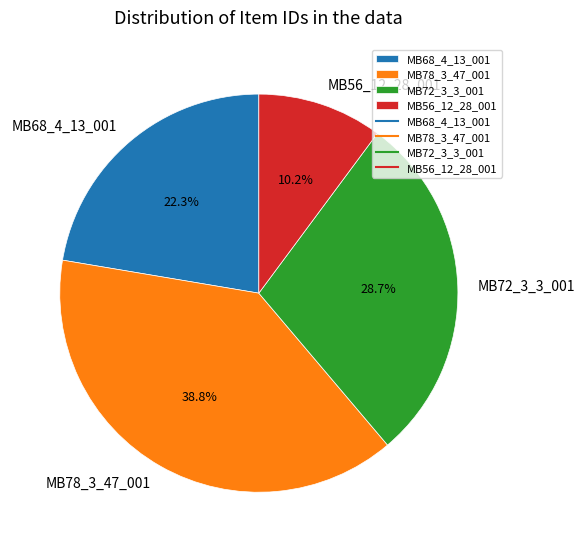

Which has a higher value, MB72_3_3_001 or MB56_12_28_001?

MB72_3_3_001